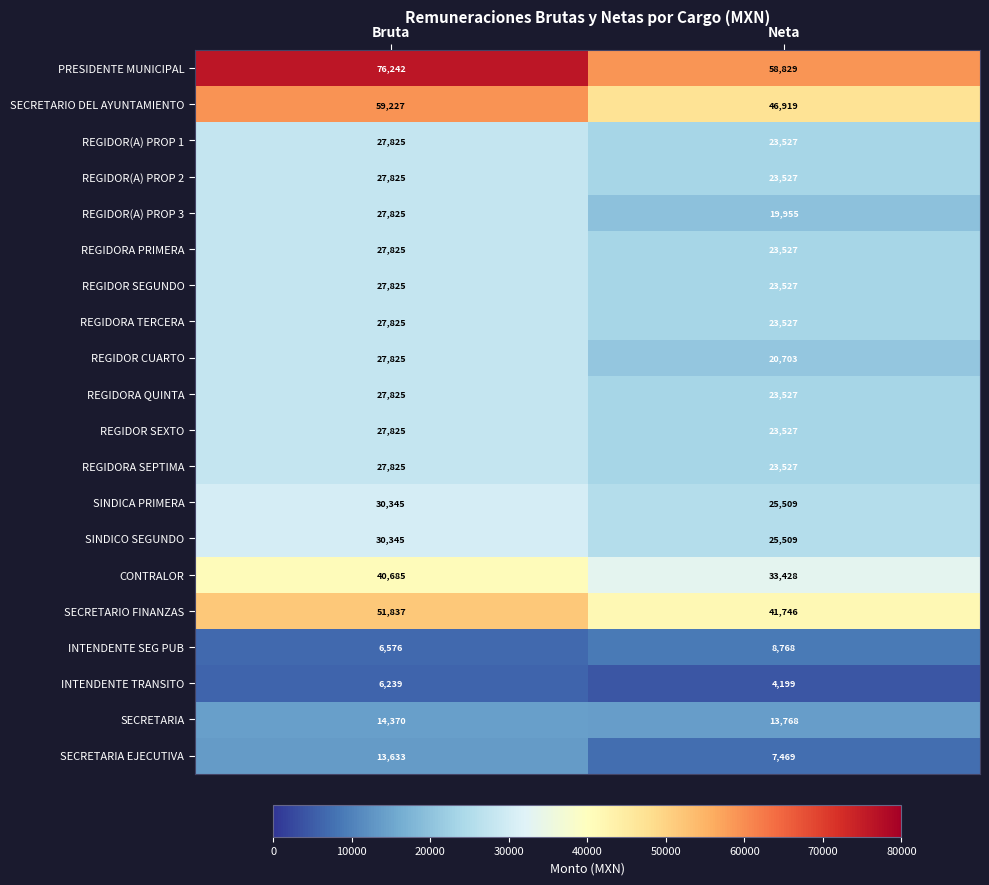

Which label corresponds to the smallest value in the chart?

Neta